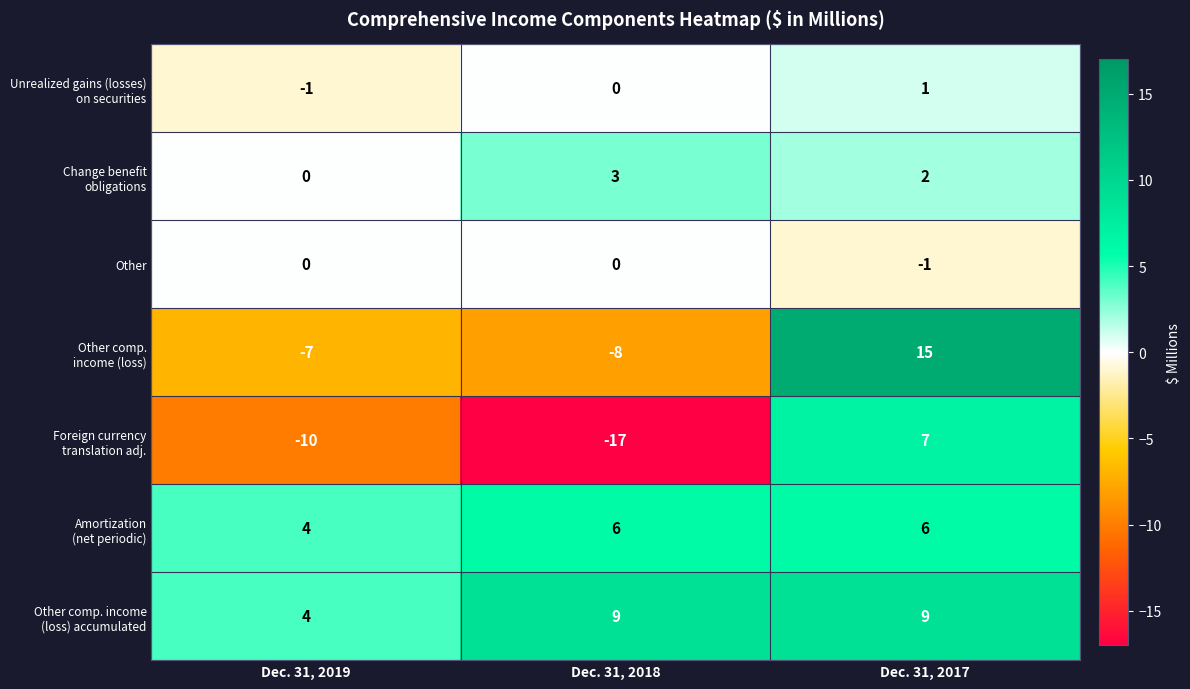

What is the difference between the highest and lowest values at Dec. 31, 2019?

14